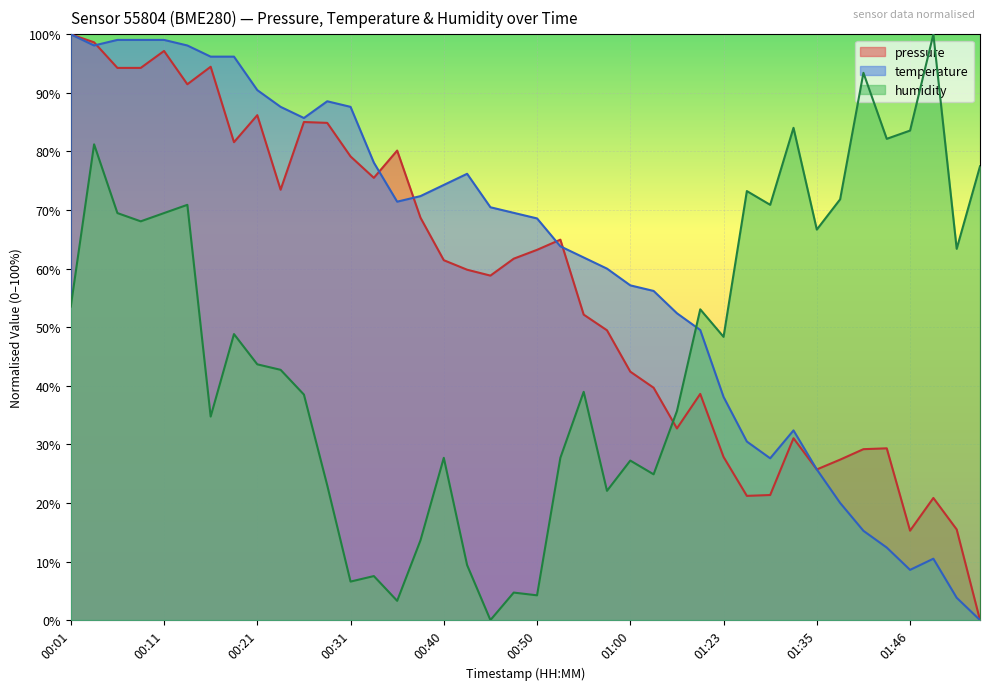

True or false: temperature has a value of 3.8 at 01:51.

True